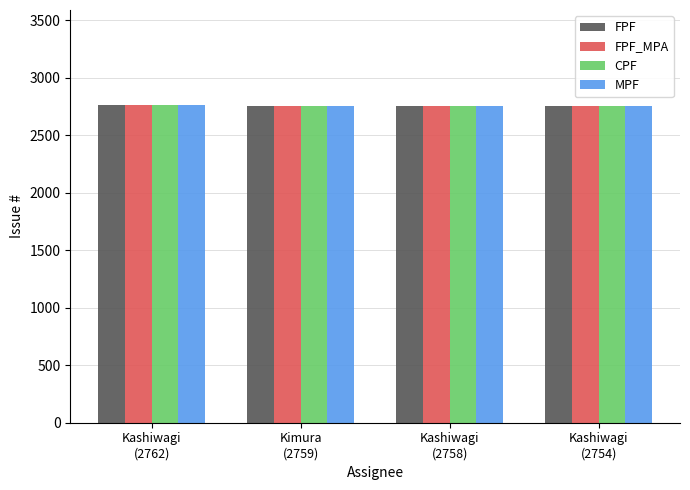

What is the total value across all series at Kashiwagi
(2754)?

11016